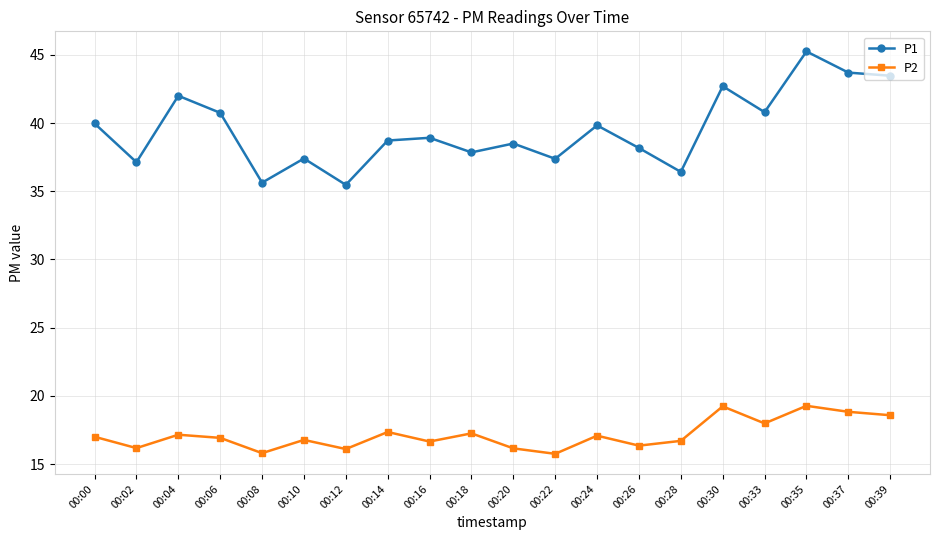

Where is the first local minimum for P1?

00:02